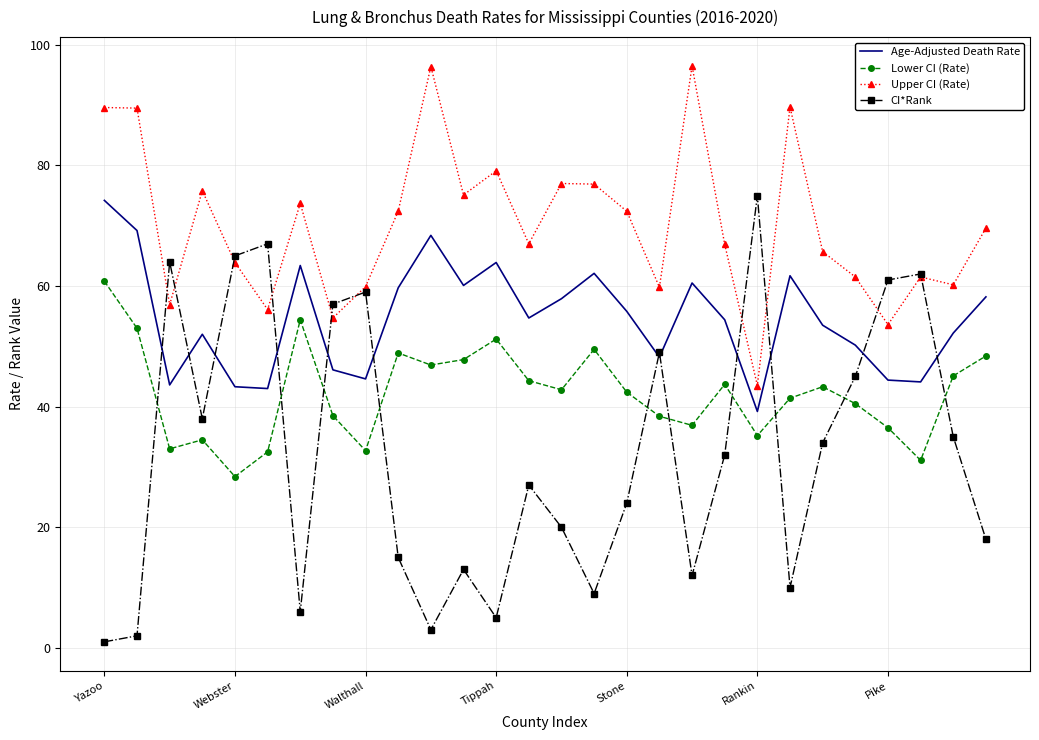

What is the highest value of the Age-Adjusted Death Rate series?

74.2